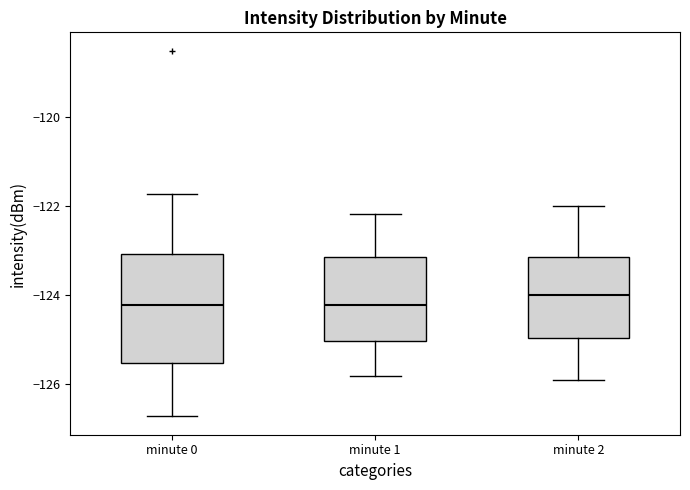

Reading left to right, transcribe this box plot: for each box, give where its median line is, the range the box spans, and where its two whiskers end, as read against the y-axis. The values are not printed on the chart, so give them approximately, as read against the axis.

minute 0: median -124.2, box -125.6 to -123.0, whiskers -126.8 to -121.8
minute 1: median -124.2, box -125.0 to -123.2, whiskers -125.8 to -122.2
minute 2: median -124.0, box -125.0 to -123.2, whiskers -125.8 to -122.0